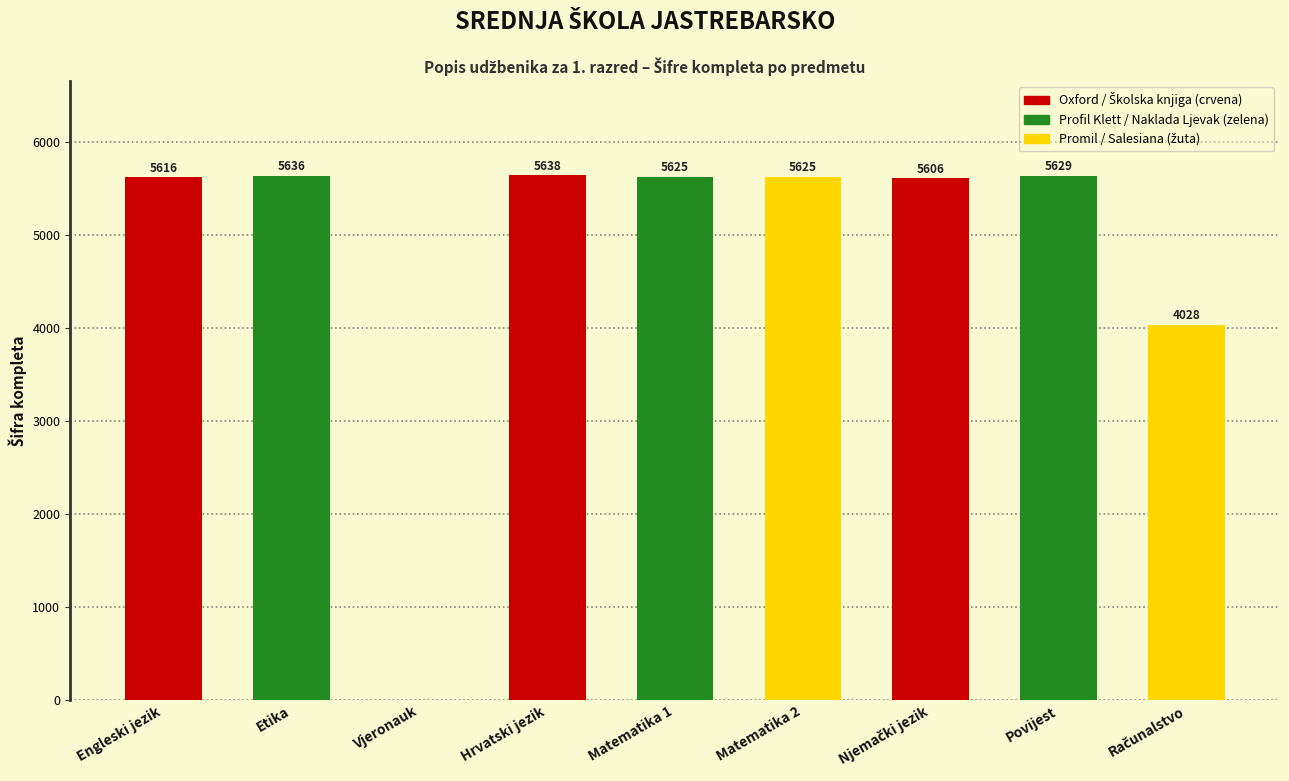

What is the ratio of the value at Etika to the value at Matematika 2?

1.0